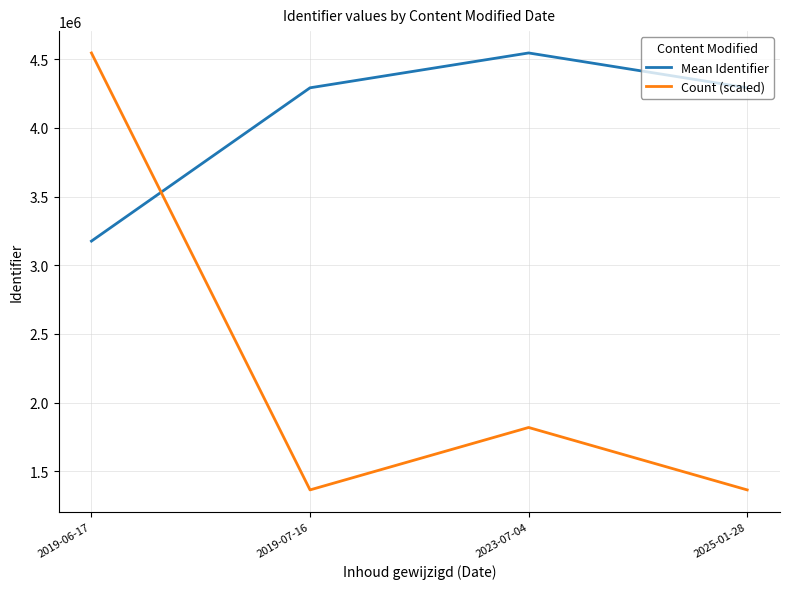

At which label does Mean Identifier reach its peak?

2023-07-04